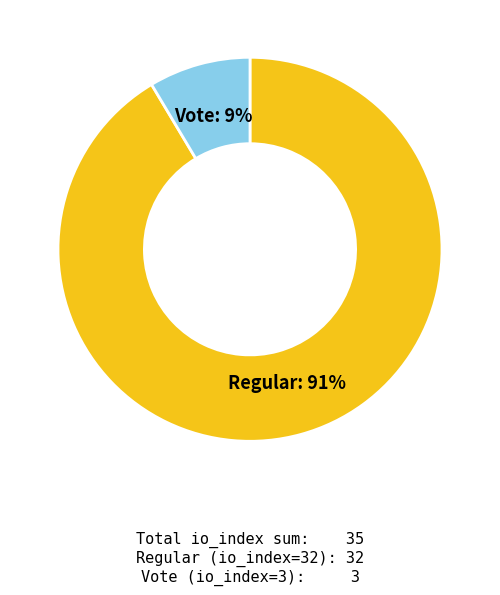

Is the sum of Regular and Vote greater than half?

Yes